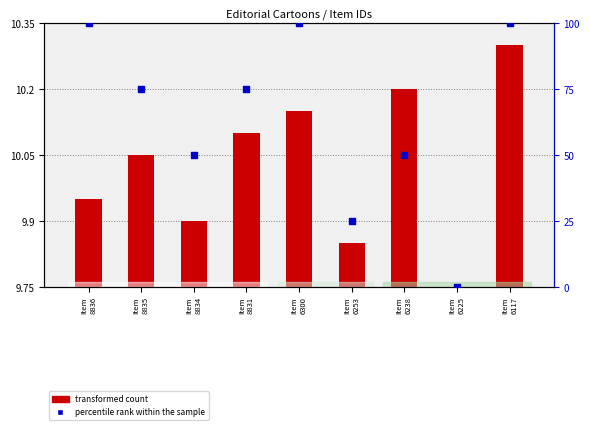

Between Item
6253 and Item
8836, which is larger?

Item
8836